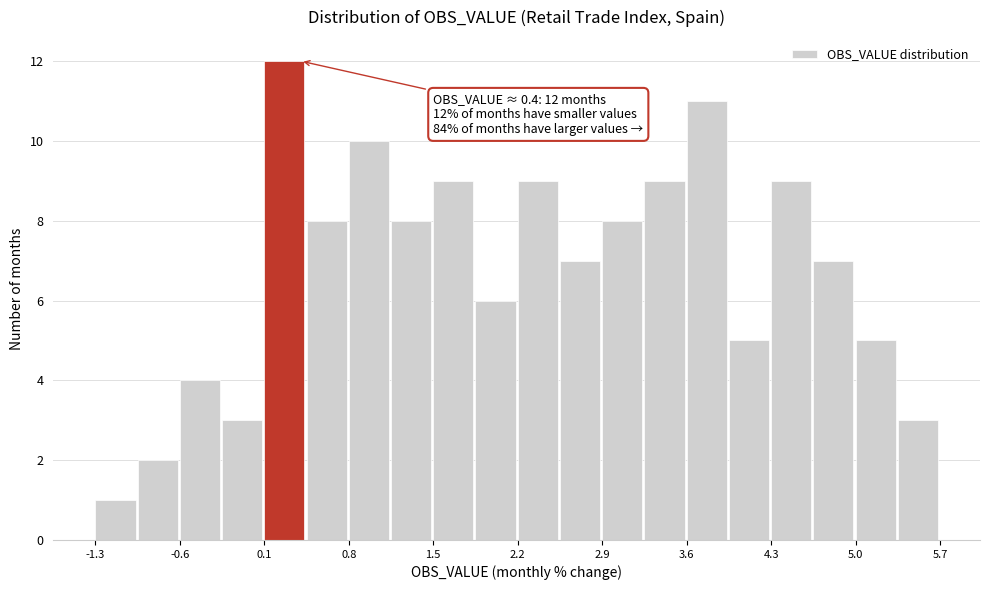

Read against the x-axis, roughly where is the centre of the tallest bar?

0.3